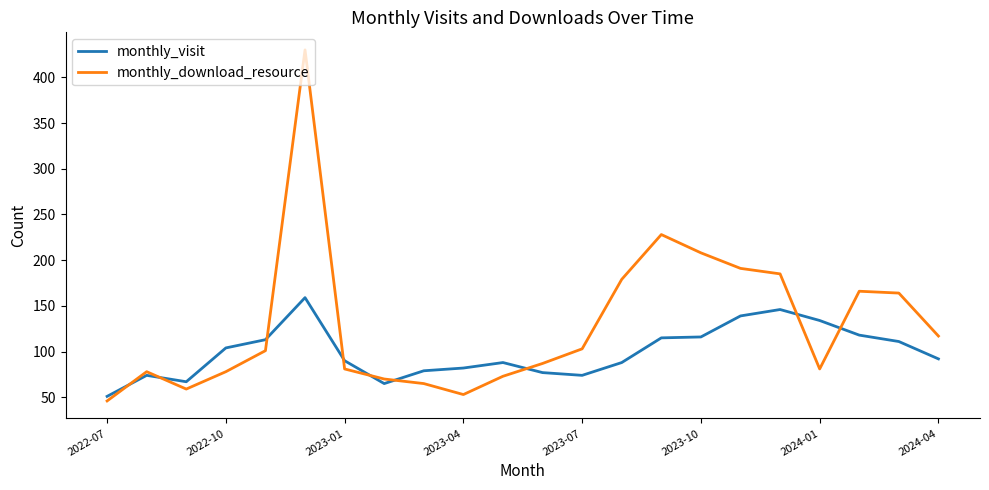

How many lines are shown in the chart?

2